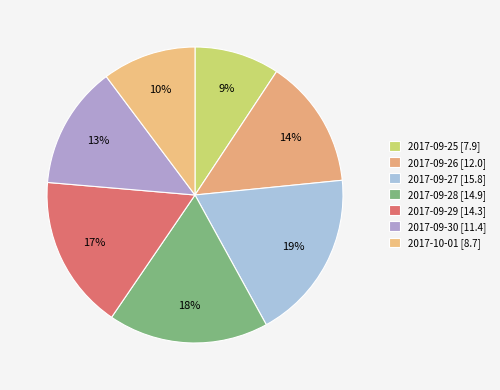

Which category has the smallest portion of the pie?

2017-09-25